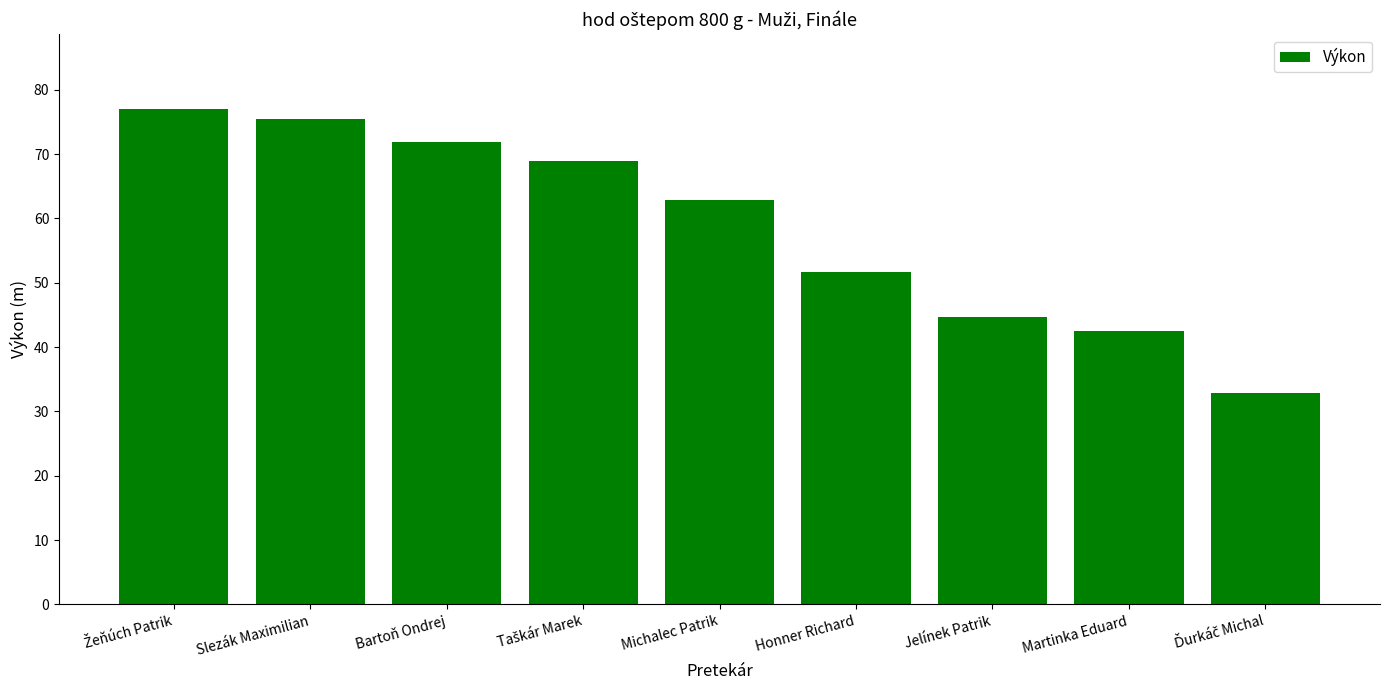

True or false: the data shows 68.6 at Honner Richard.

False